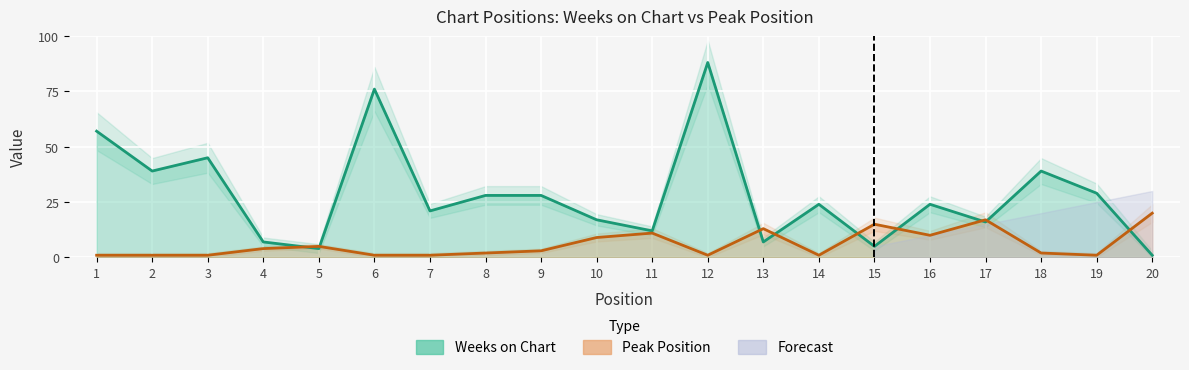

In Weeks on Chart, how many points are higher than both neighbors (excluding endpoints)?

6